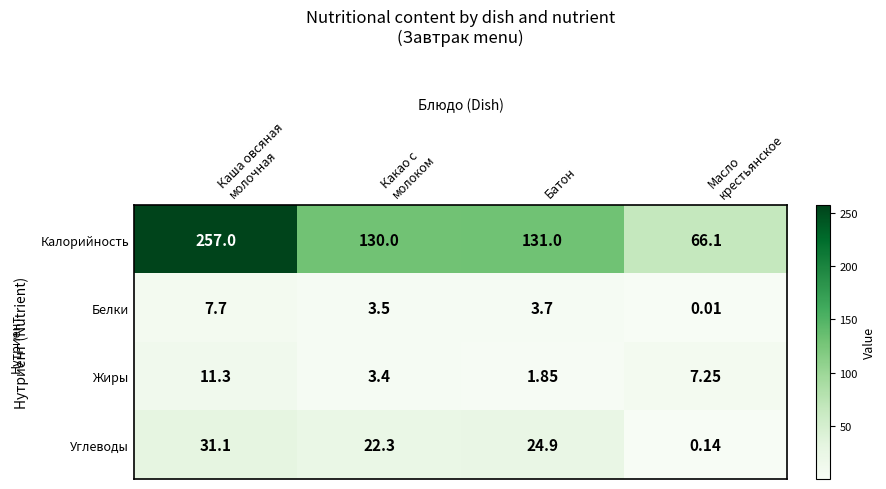

Where is Калорийность nearest to the value 161?

Батон